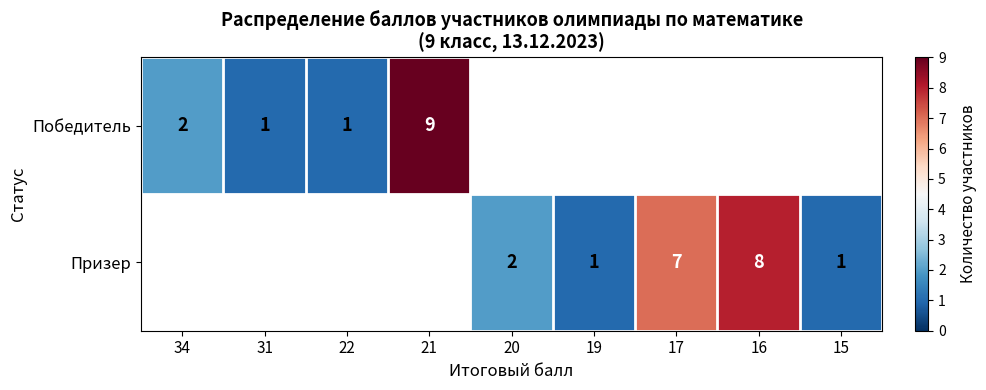

The value of Победитель at 31 is 1. True or false?

True